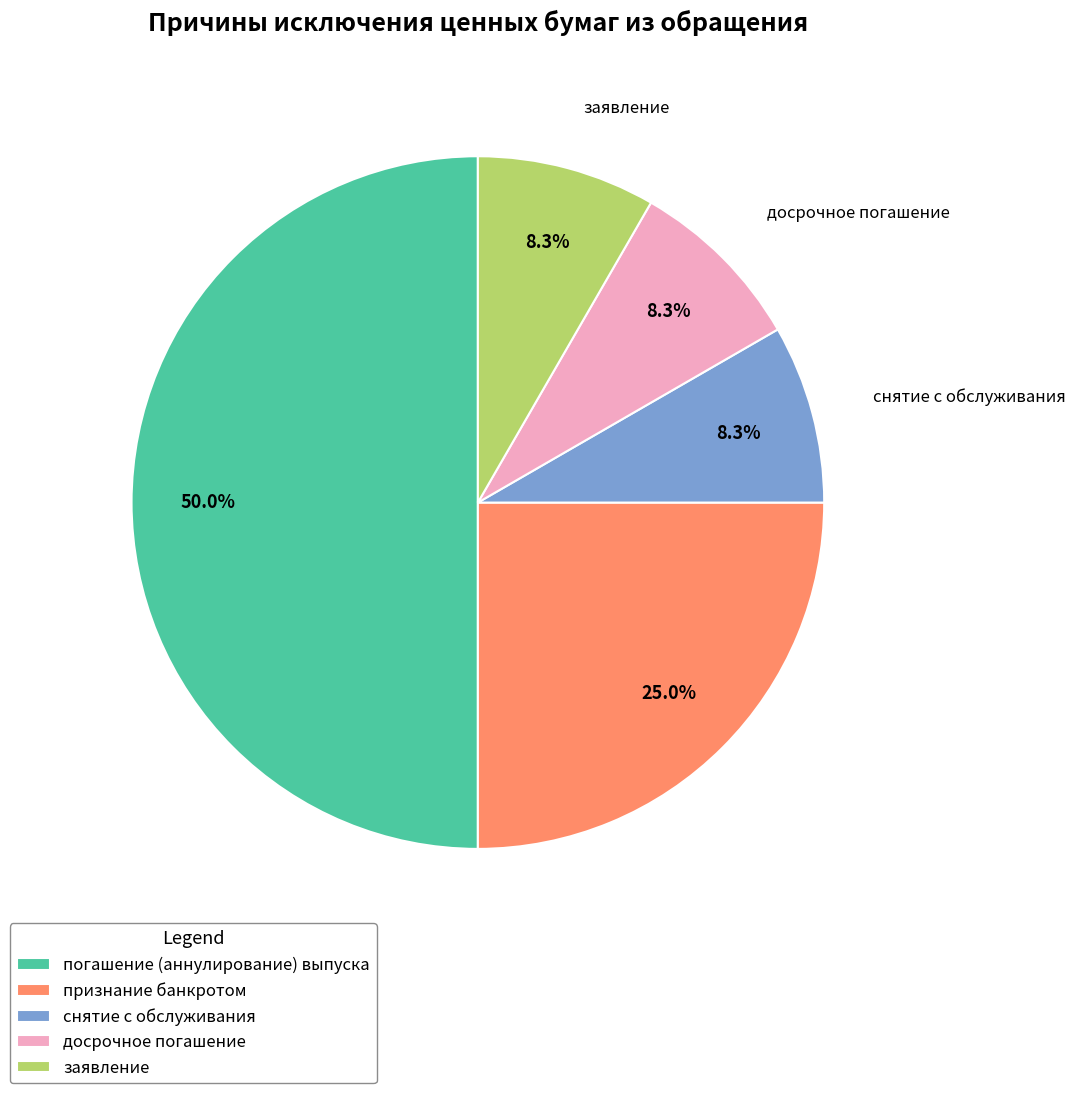

To the nearest percent, what portion does погашение (аннулирование) выпуска represent?

50%